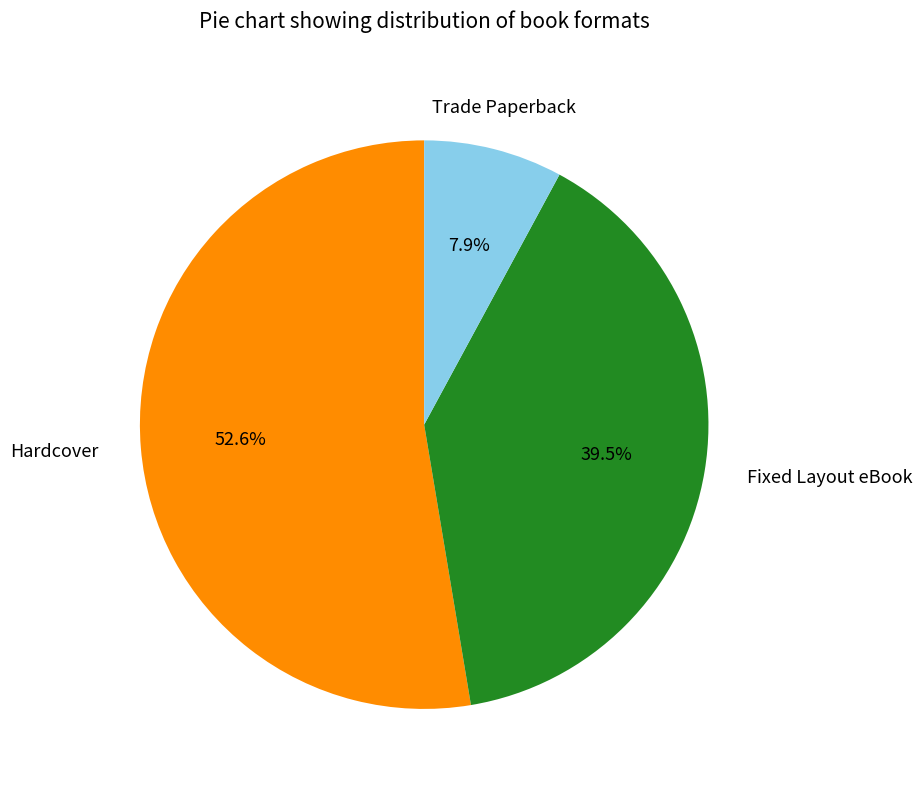

Does Hardcover represent more than half of the total?

Yes